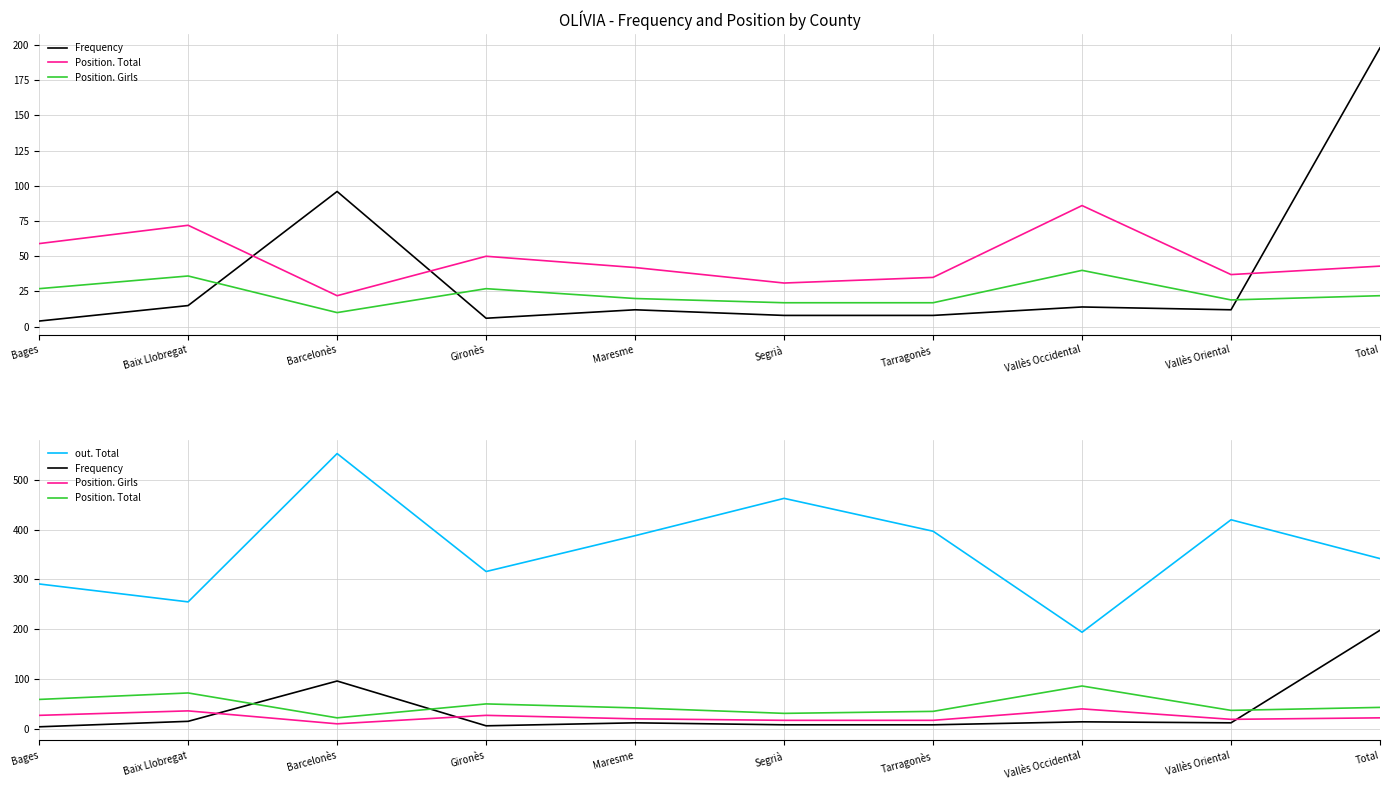

What is the label of the 4th point from the left?

Gironès